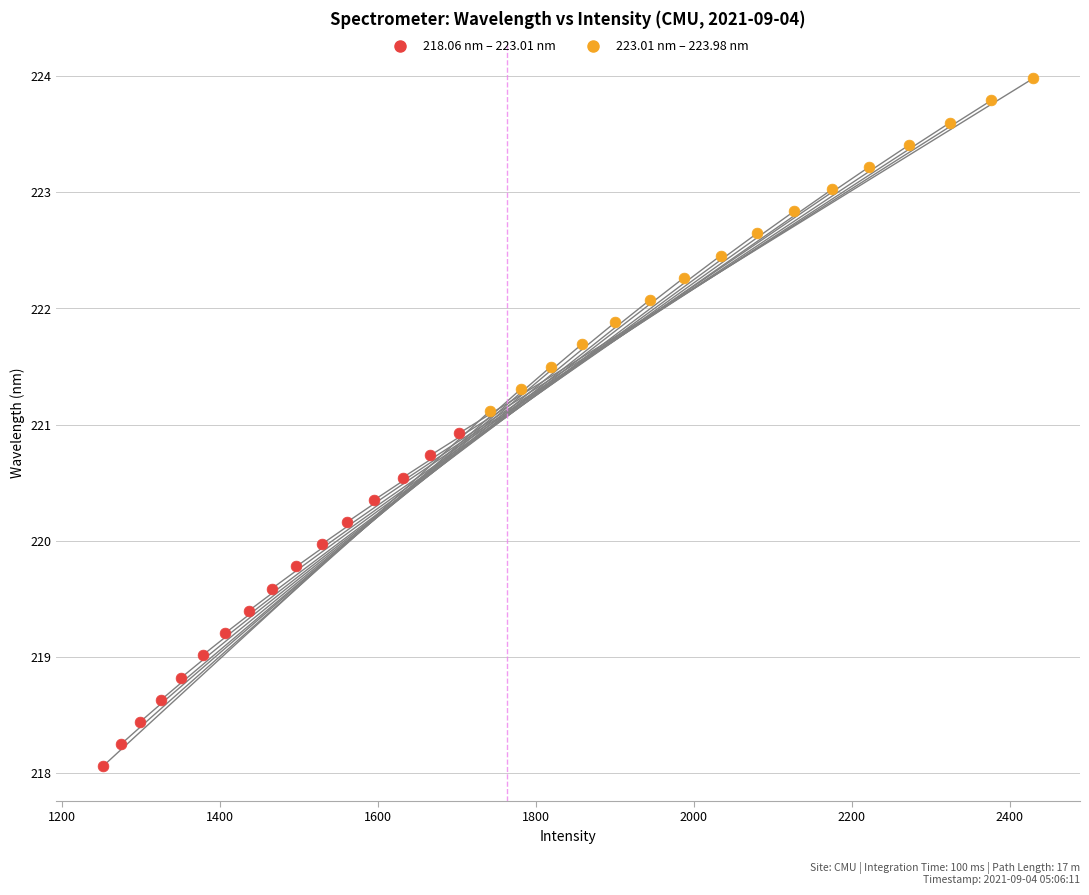

What are all the series names shown in the legend?

218.06 nm – 223.01 nm, 223.01 nm – 223.98 nm